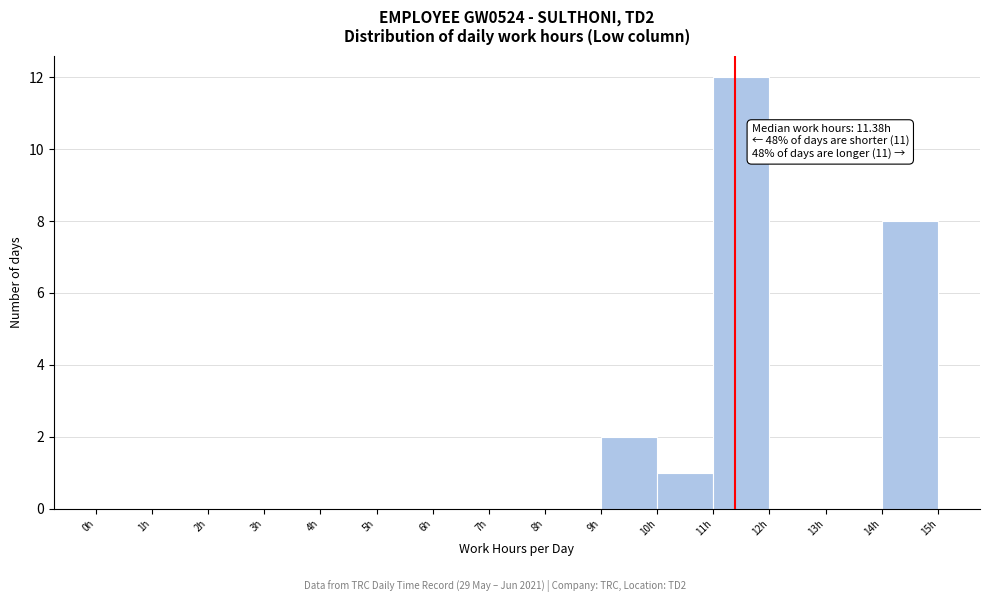

Over which range of the x-axis is the bar tallest?

11 to 12